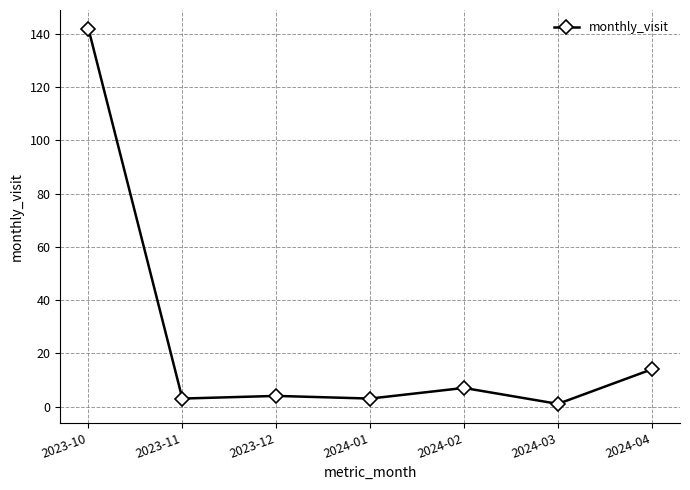

What is the difference between the maximum and minimum values?

141